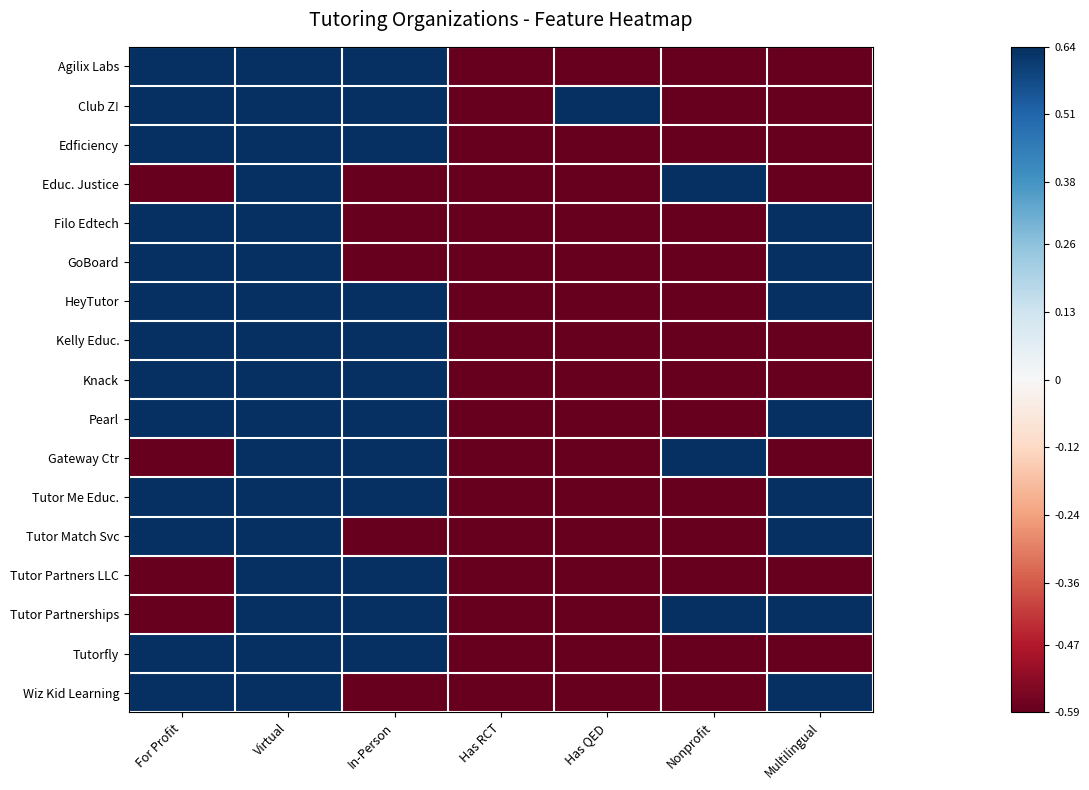

Which series changed the most between Virtual and Nonprofit?

Agilix Labs